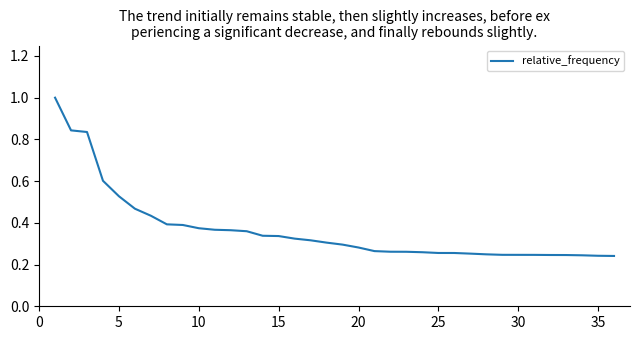

What is the maximum value shown in the chart?

1.0